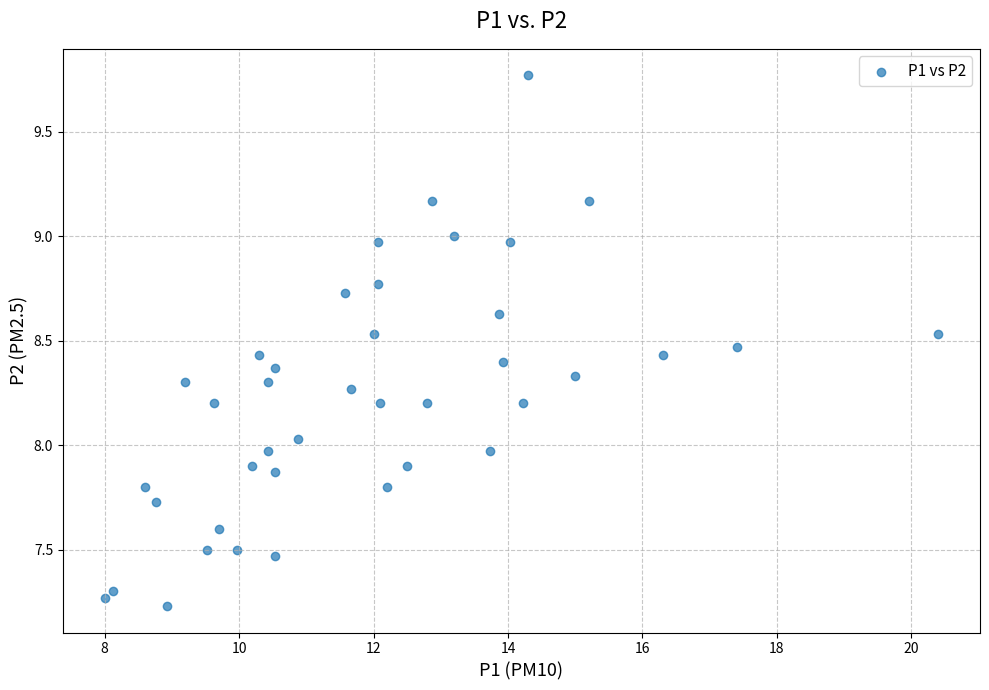

What is the range of Y values (max minus min)?

2.5